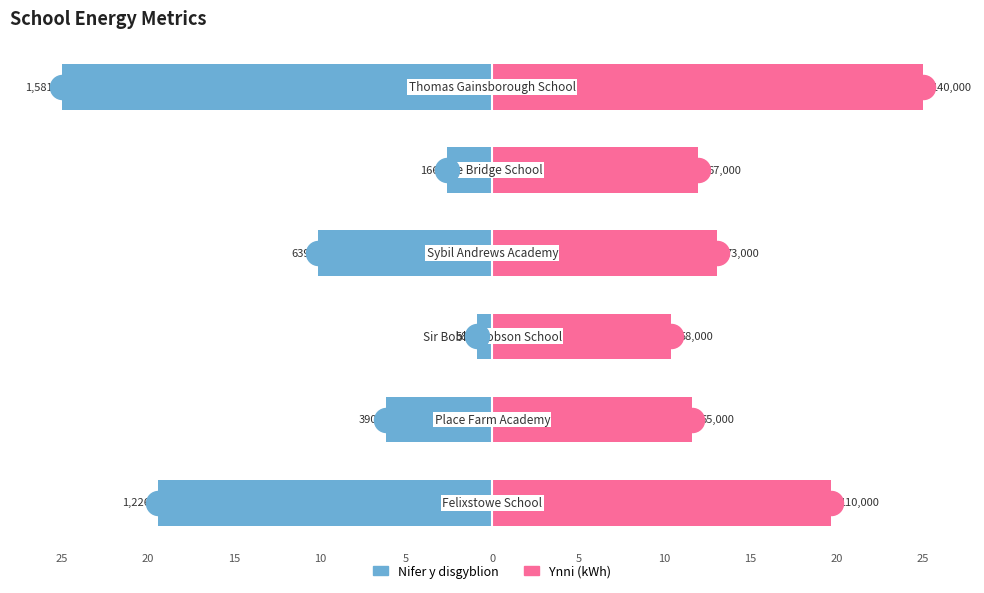

Which series has the widest spread of Y values?

Nifer y disgyblion